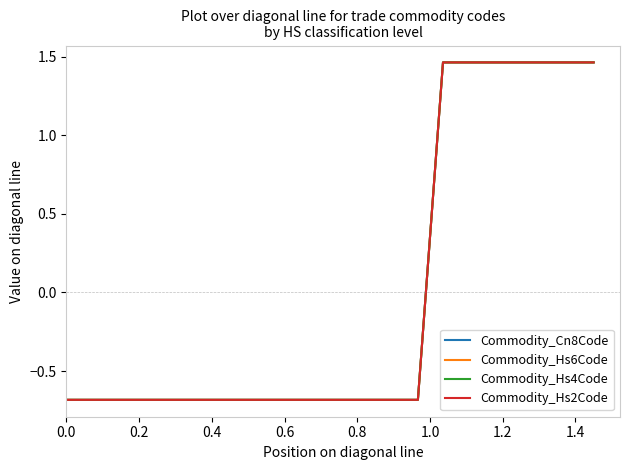

Does the chart display data point markers on the line(s)?

No